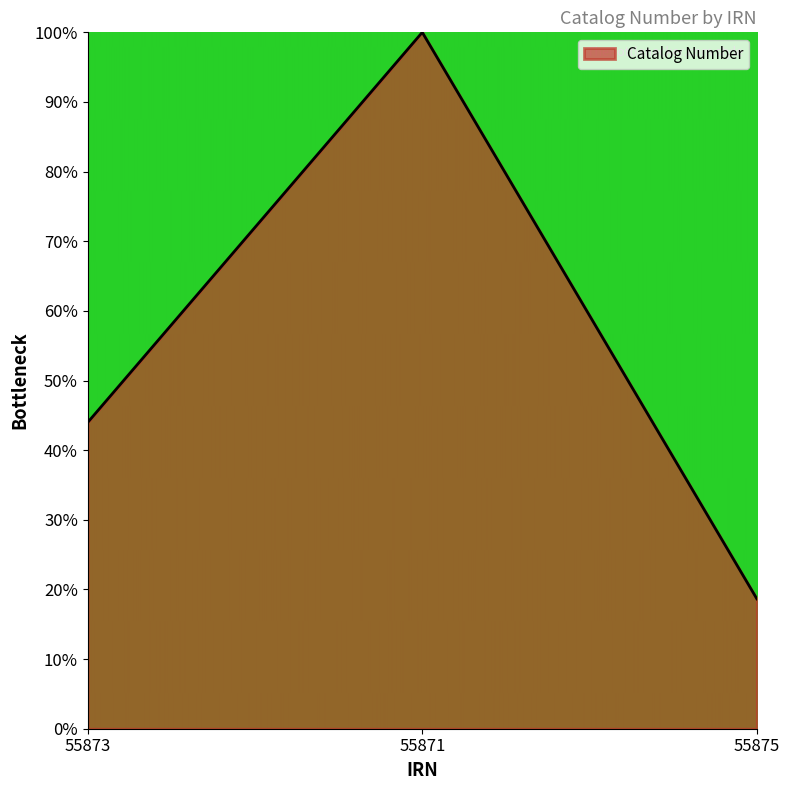

List the labels in order of value, smallest first.

55875, 55873, 55871